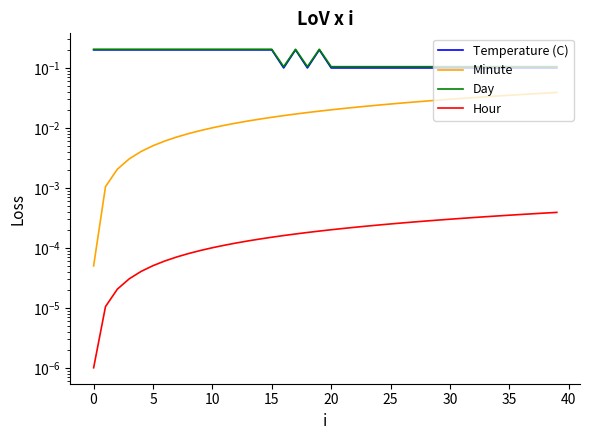

True or false: Hour and Day cross at least once.

False